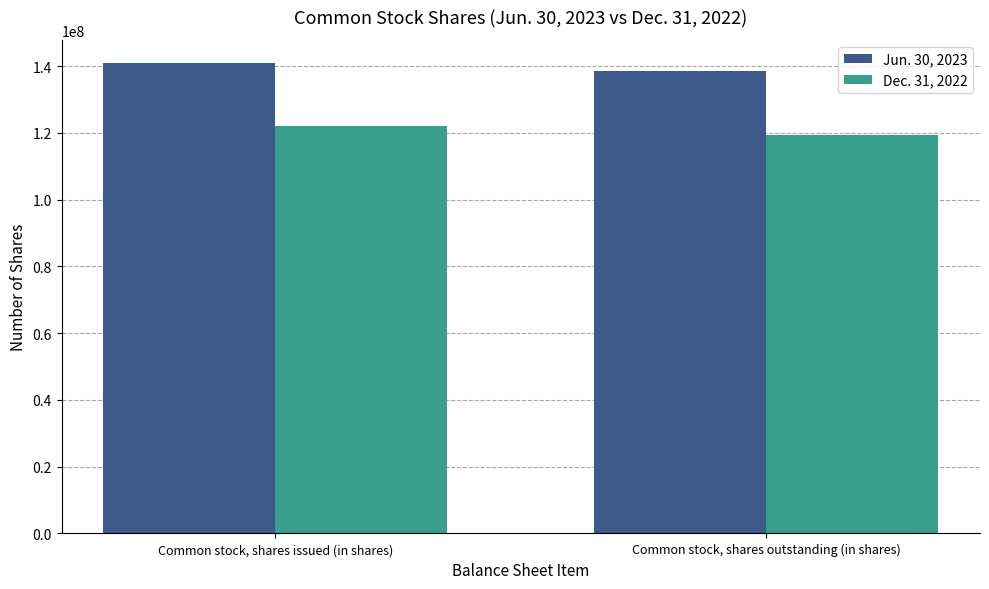

Count the Dec. 31, 2022 values in the range 119508000 to 121938000.

2